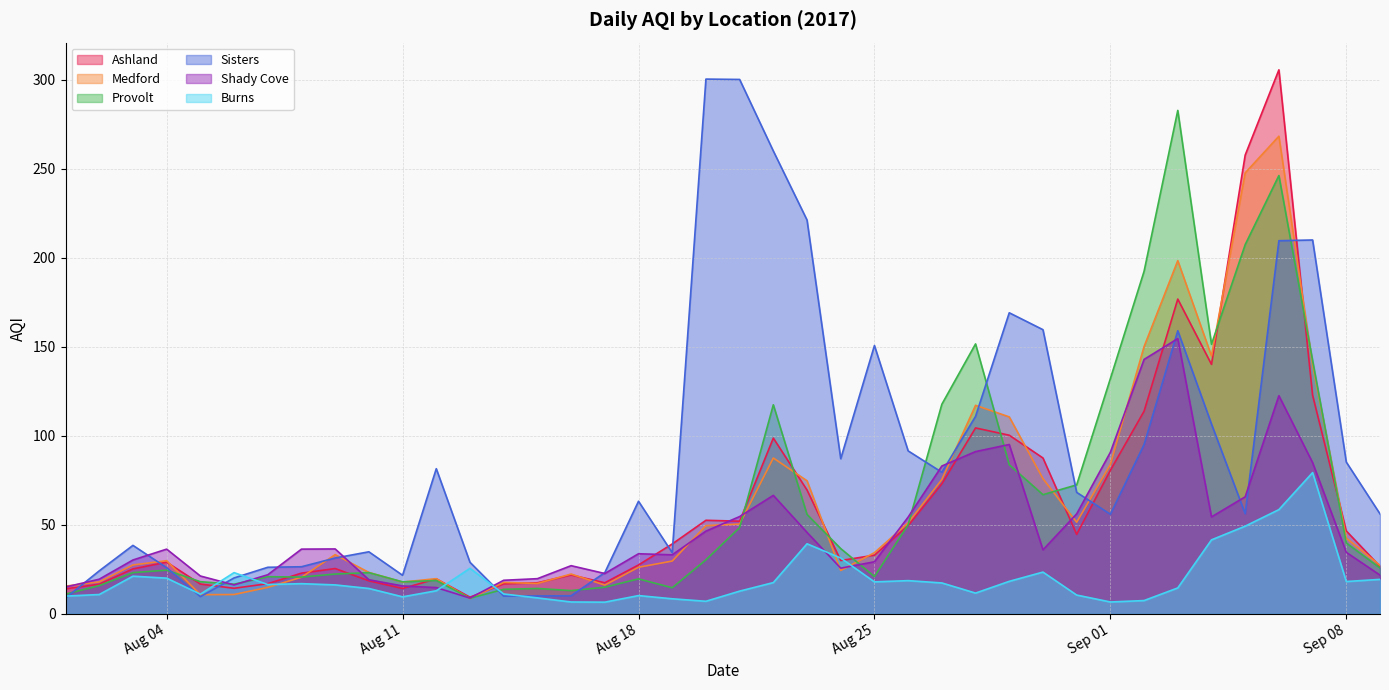

What is the difference between the maximum and second lowest values in the Burns series?

72.7